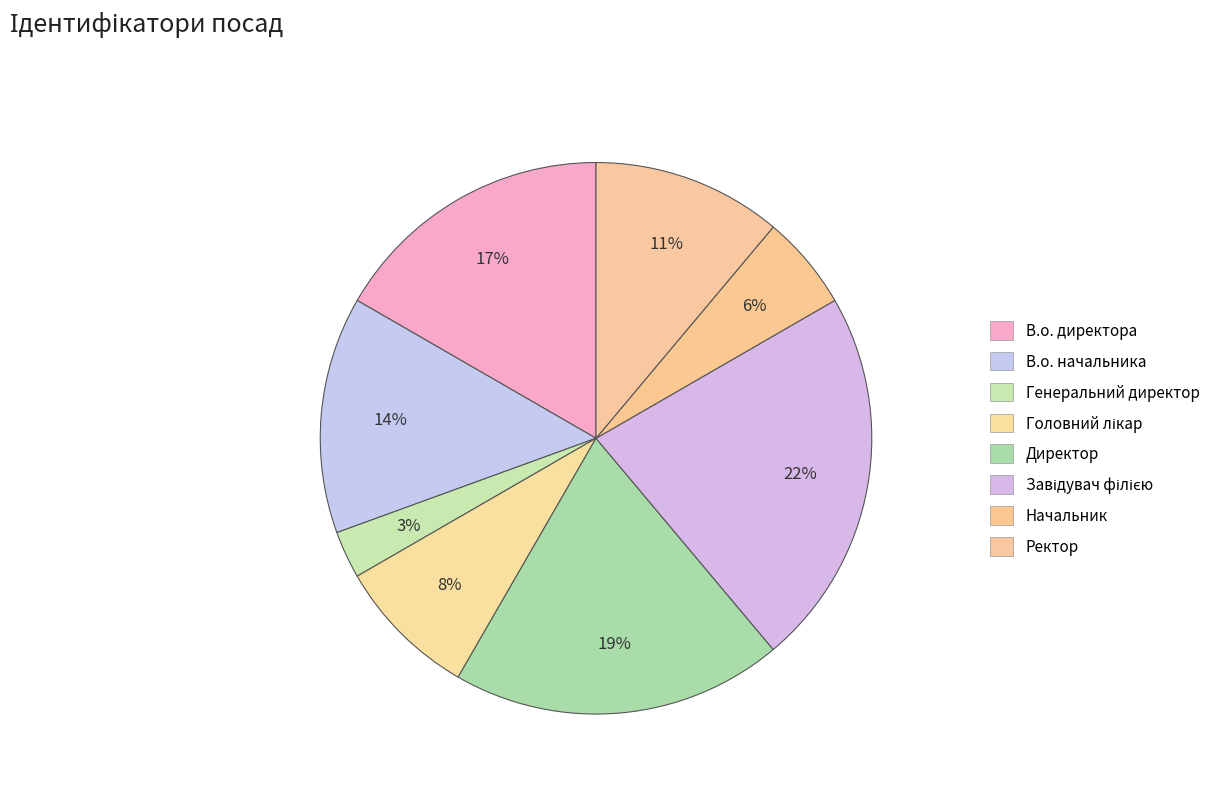

How many segments does this pie chart have?

8